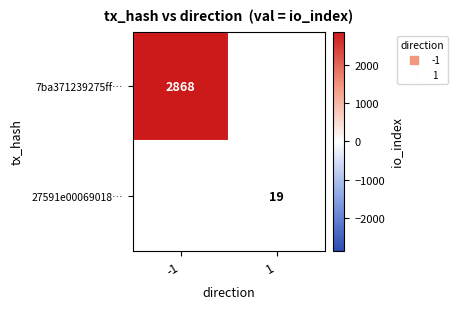

Which series has the widest spread of values?

7ba371239275ff…